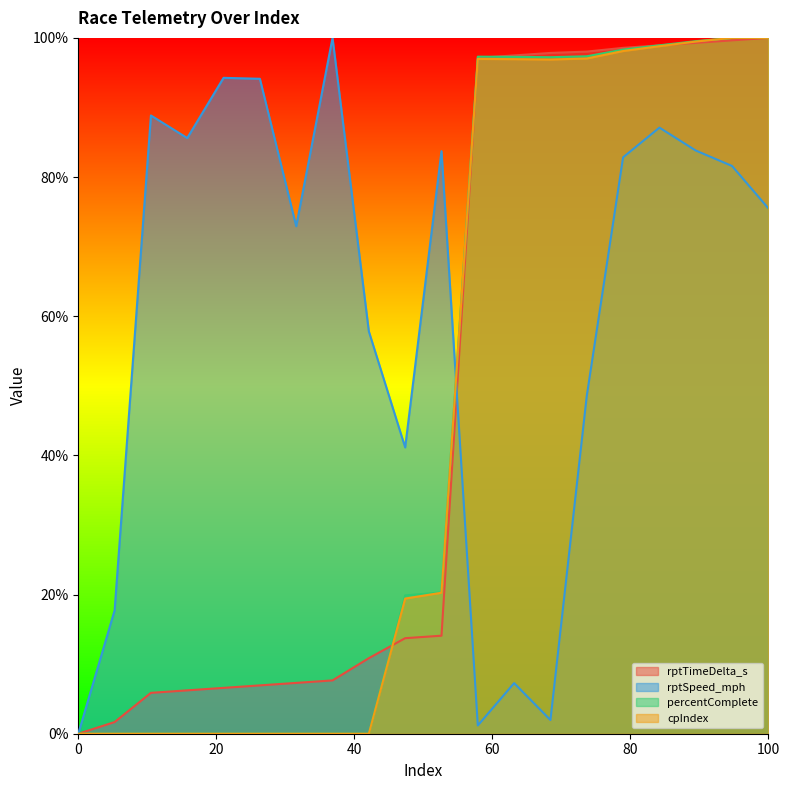

In rptSpeed_mph, how many points are higher than both neighbors (excluding endpoints)?

6